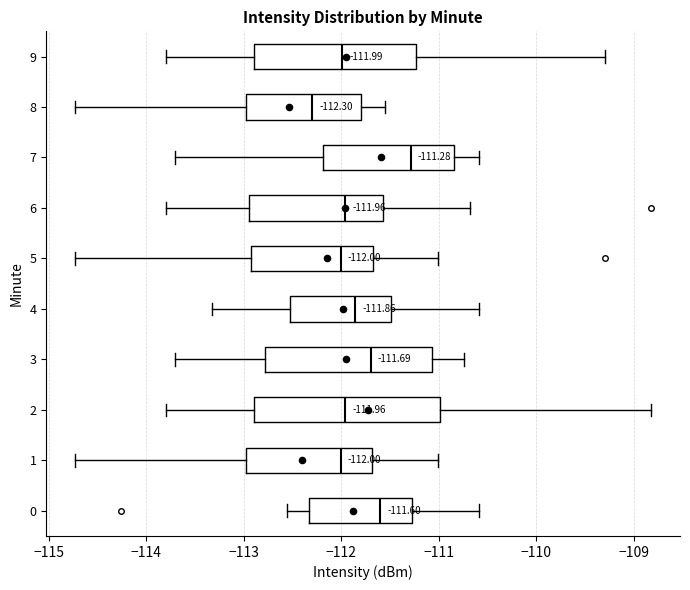

Which box's median line is the furthest to the right?

7